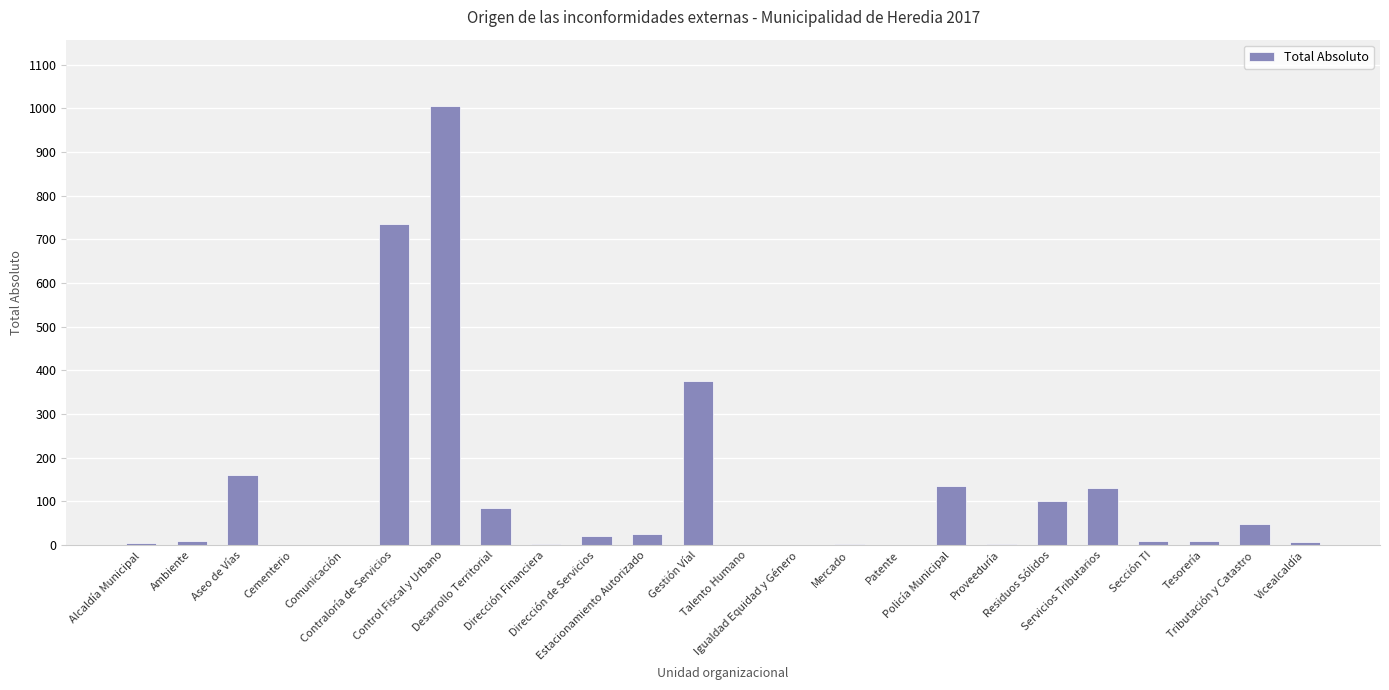

Is it true that the value at Tributación y Catastro is 12?

False